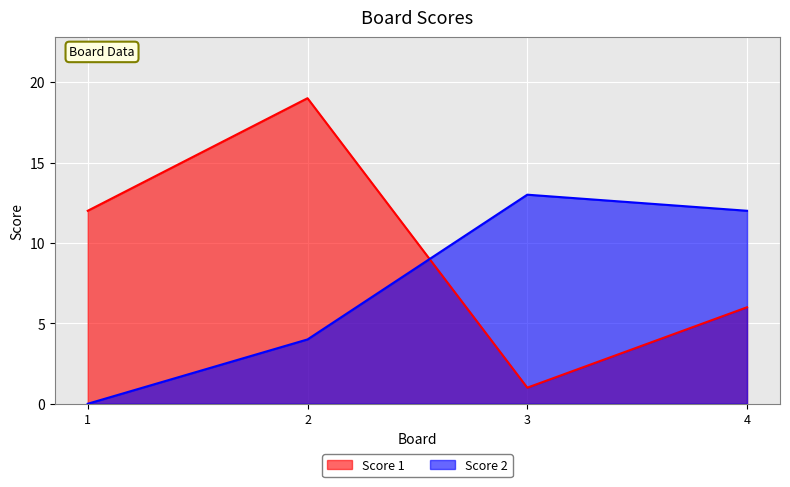

What is the average value of the Score 2 series?

7